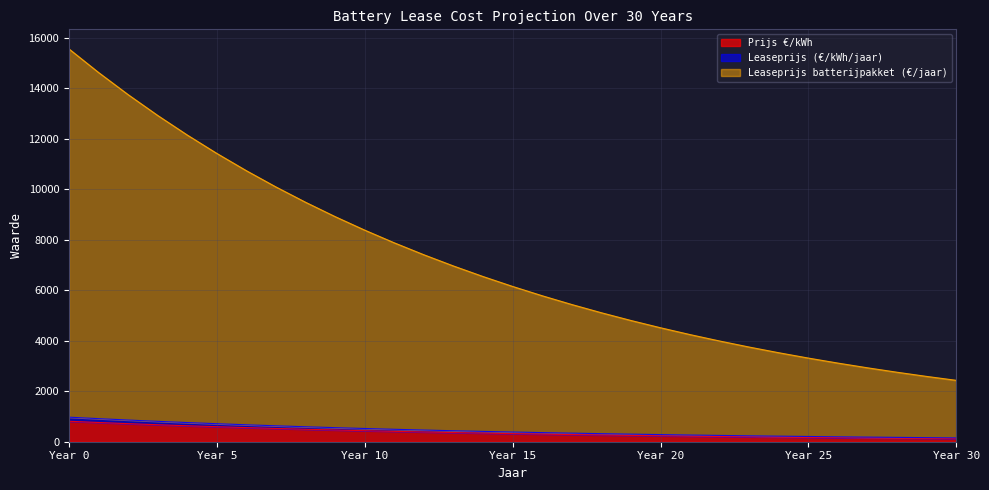

What is the maximum value for Prijs €/kWh?

810.0